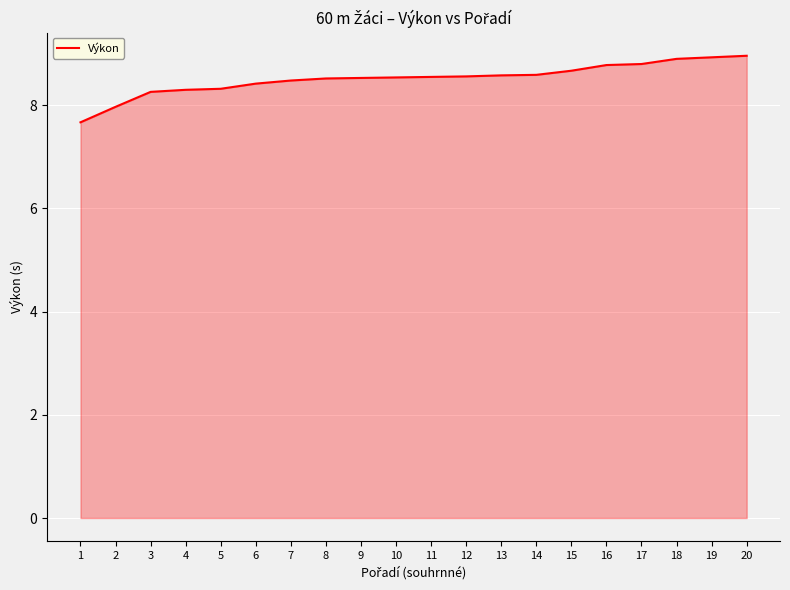

Is it true that the value at 4 is 1.9?

False